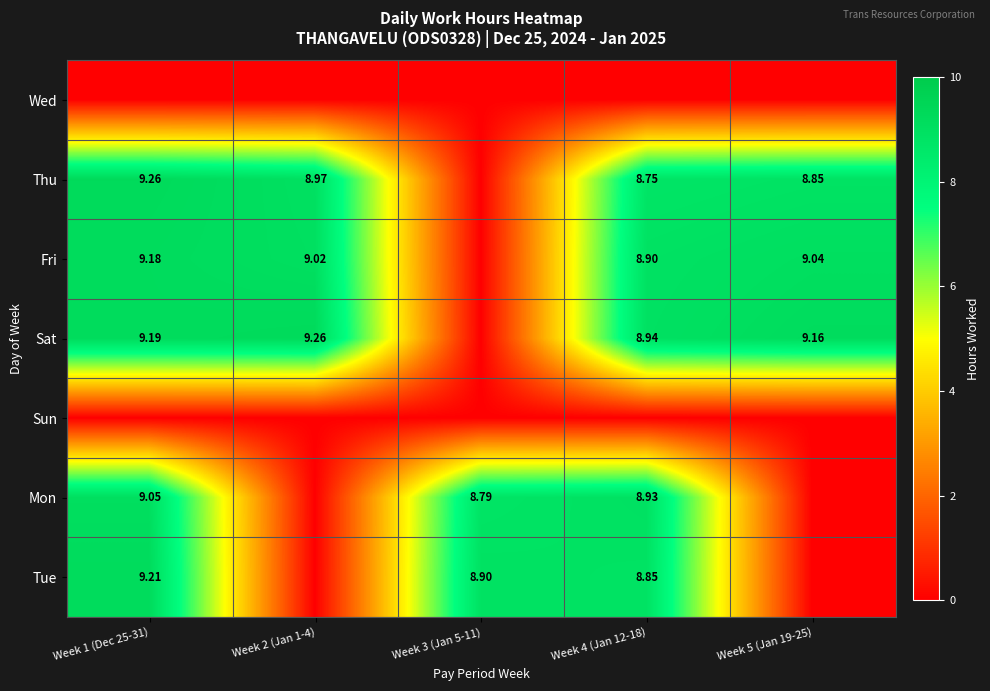

Which has a higher value, Week 5 (Jan 19-25) or Week 2 (Jan 1-4)?

Week 5 (Jan 19-25)